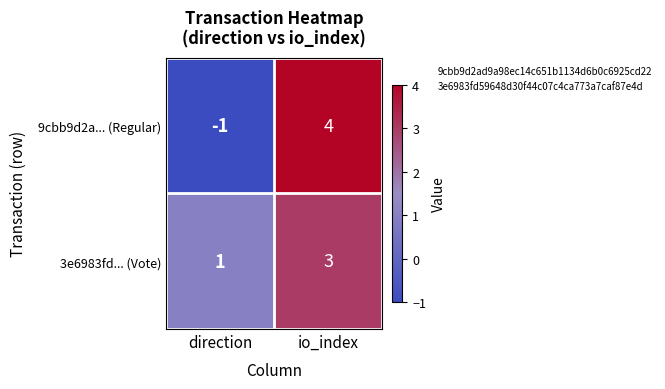

At io_index, list the series in order from largest to smallest.

9cbb9d2a... (Regular), 3e6983fd... (Vote)